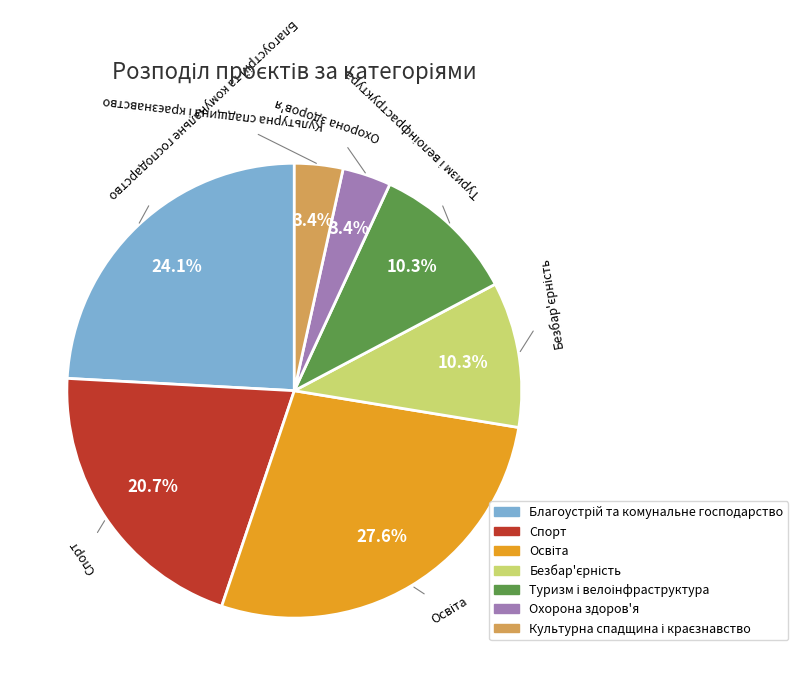

How many segments does this pie chart have?

7